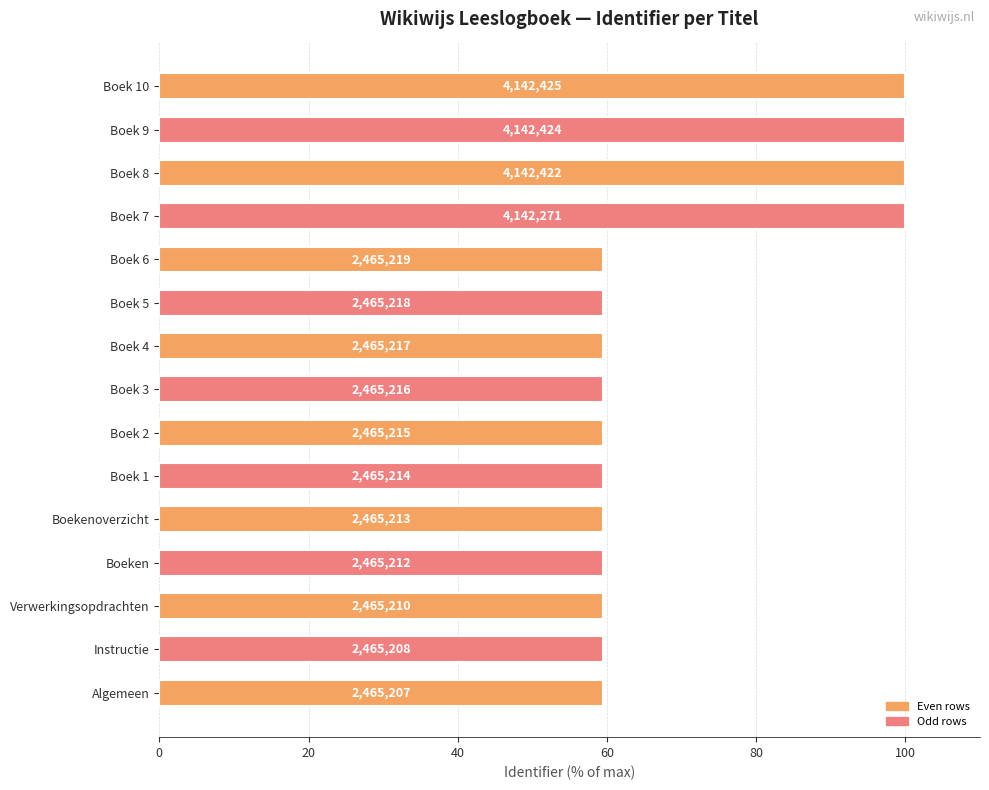

Are the bars horizontal?

Yes